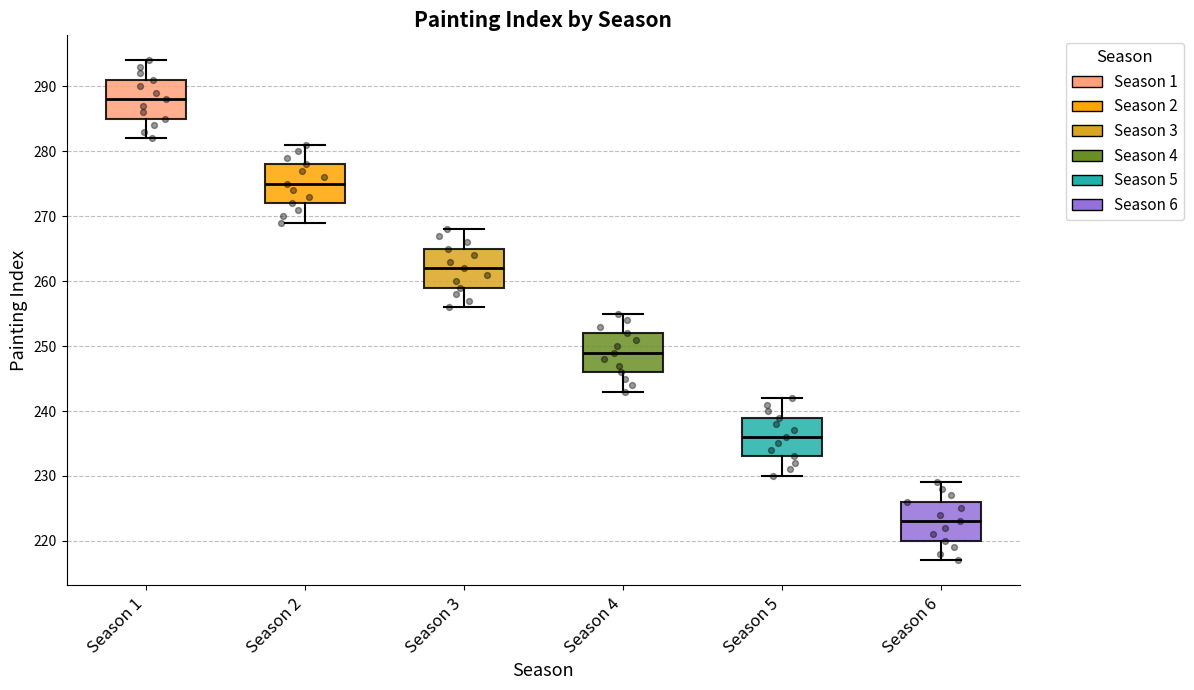

Which box has the highest median line?

Season 1